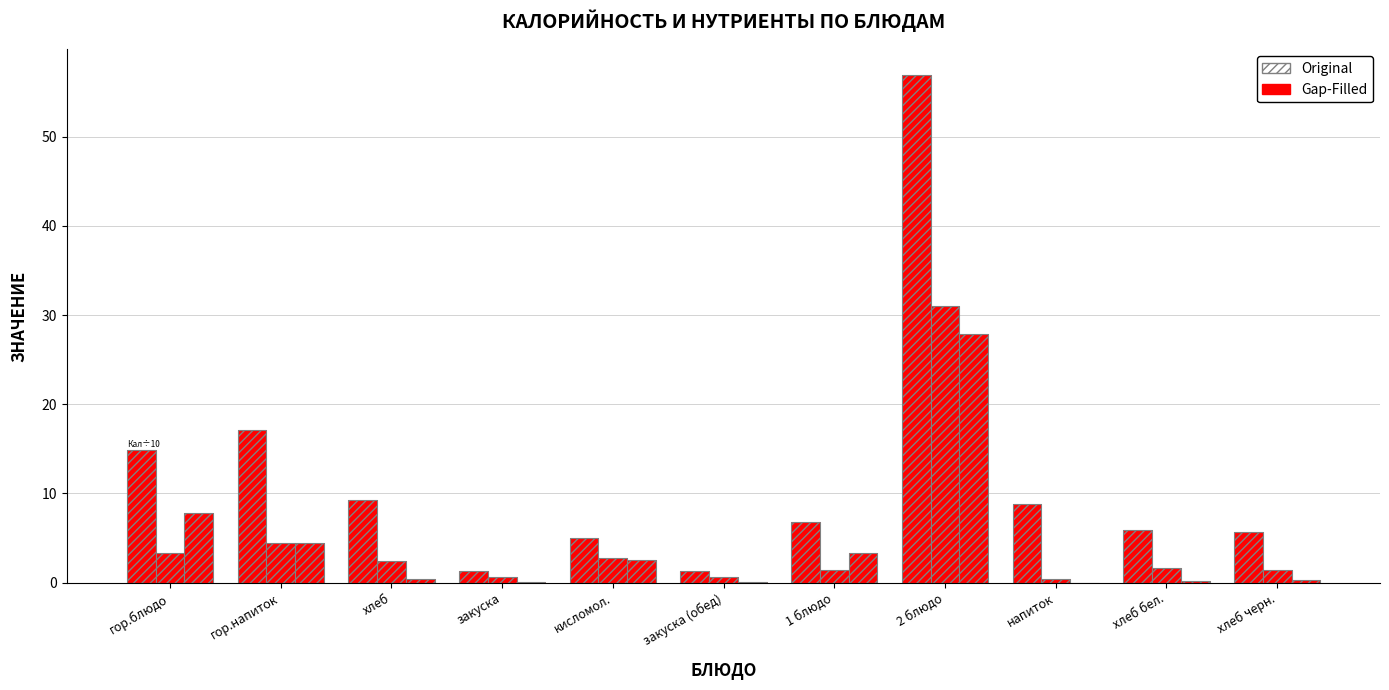

Between кисломол. and закуска, which is larger?

кисломол.